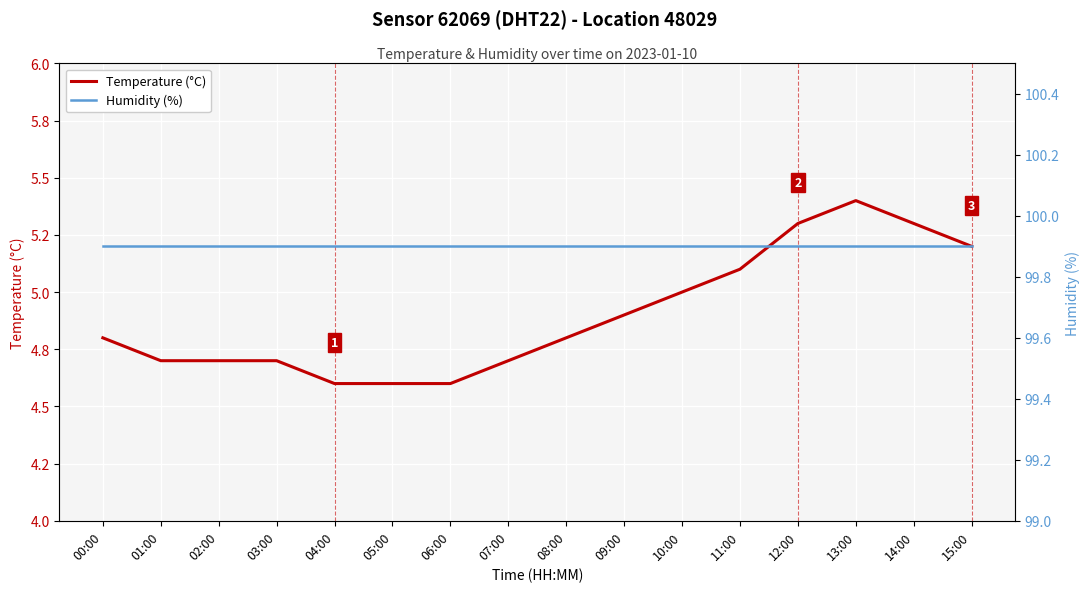

What position from the left is 15:00?

16